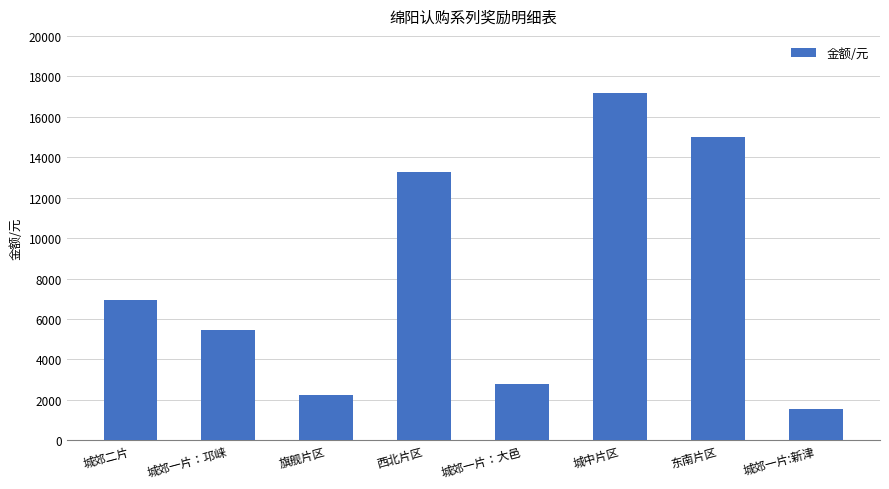

How many series are shown in this chart?

1